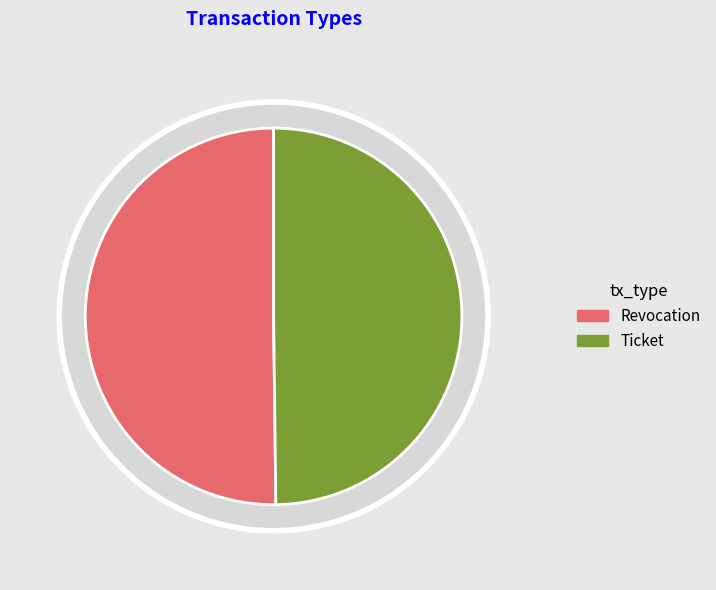

Is there any slice that represents more than half of the pie?

Yes